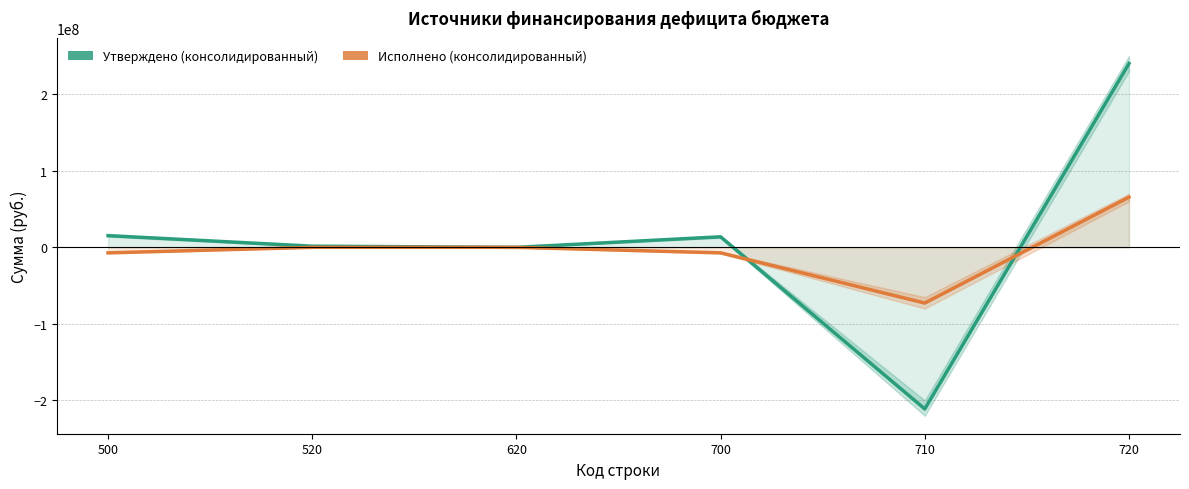

At how many categories does at least one series exceed -163599996?

6